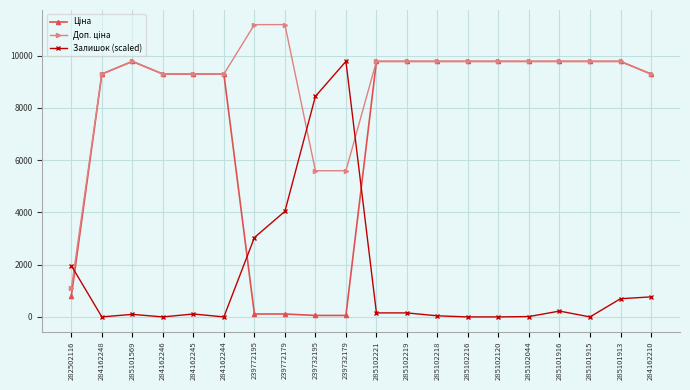

What is the spread (max minus min) of values at 285101913?

9079.2